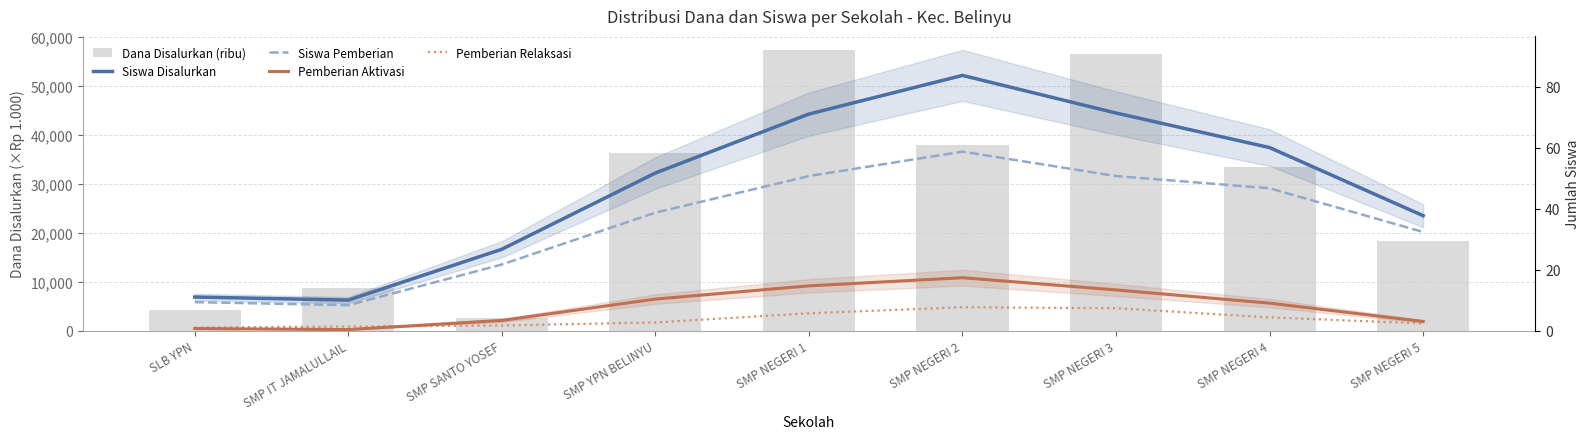

Which series has the largest total across all categories?

Dana Disalurkan (ribu)